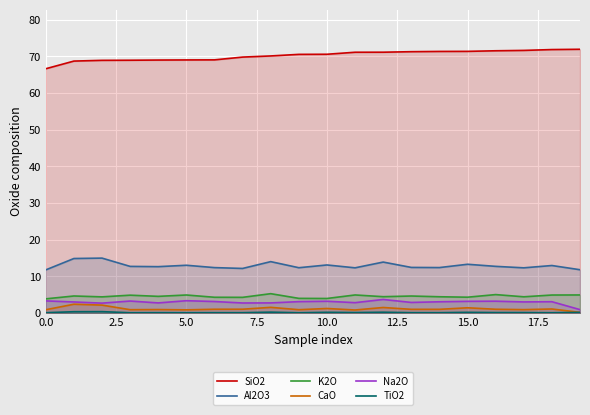

True or false: Na2O and SiO2 intersect in this chart.

False